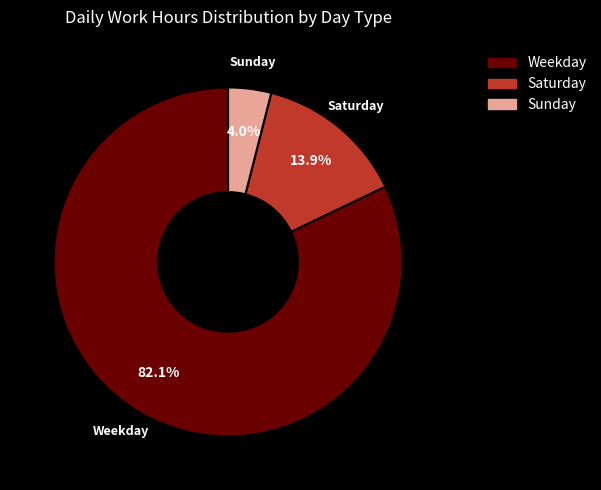

Does any single category account for the majority?

Yes